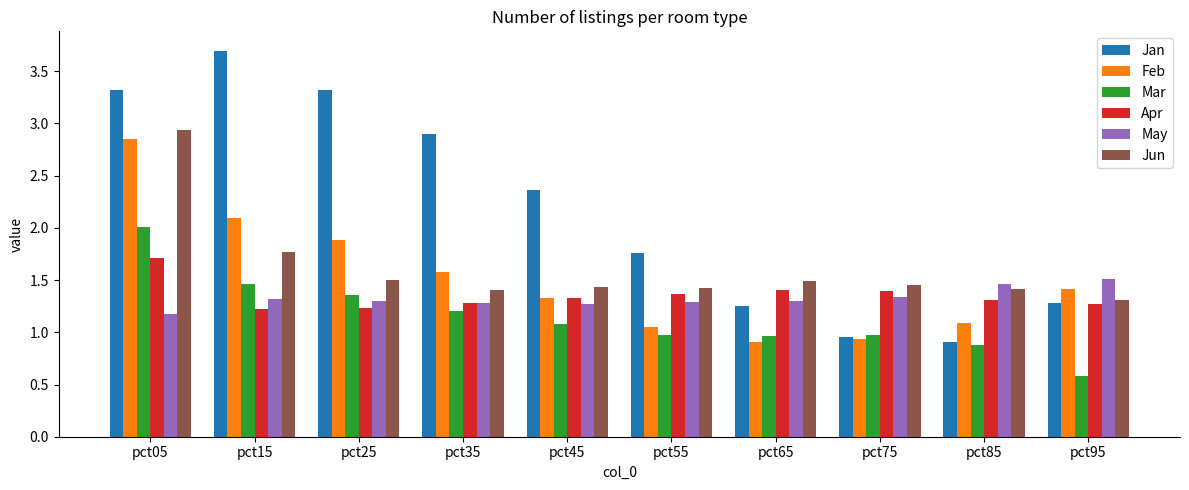

What is the total value across all series at pct85?

7.1